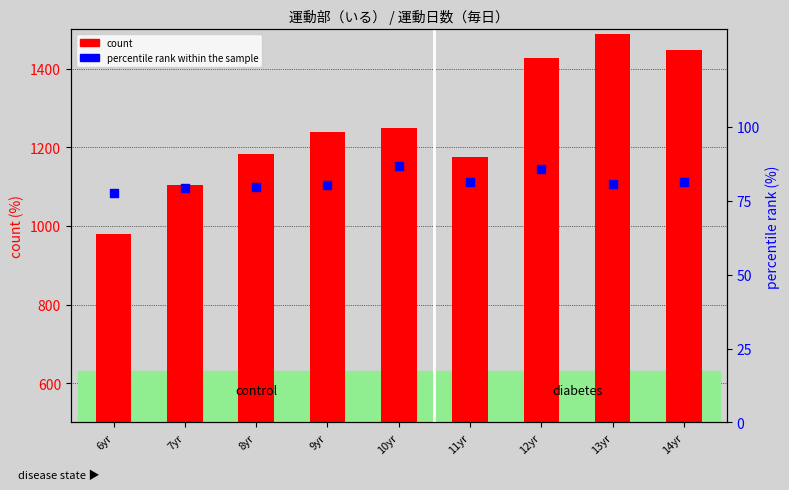

What is the total value across all series at 11yr?

1256.3